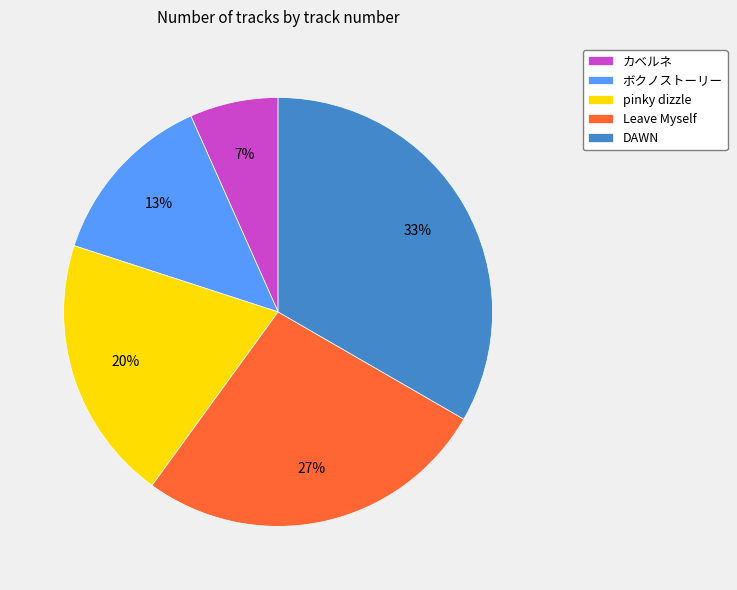

To the nearest percent, what percentage of the pie is ボクノストーリー?

13%